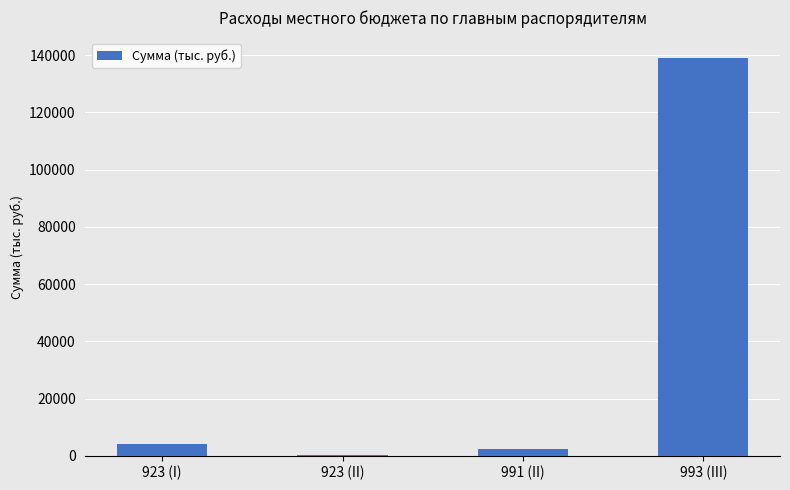

Between 923 (II) and 923 (I), which is larger?

923 (I)